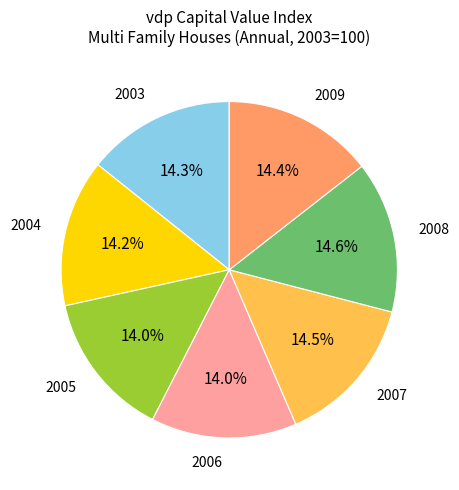

Is there any slice that represents more than half of the pie?

No